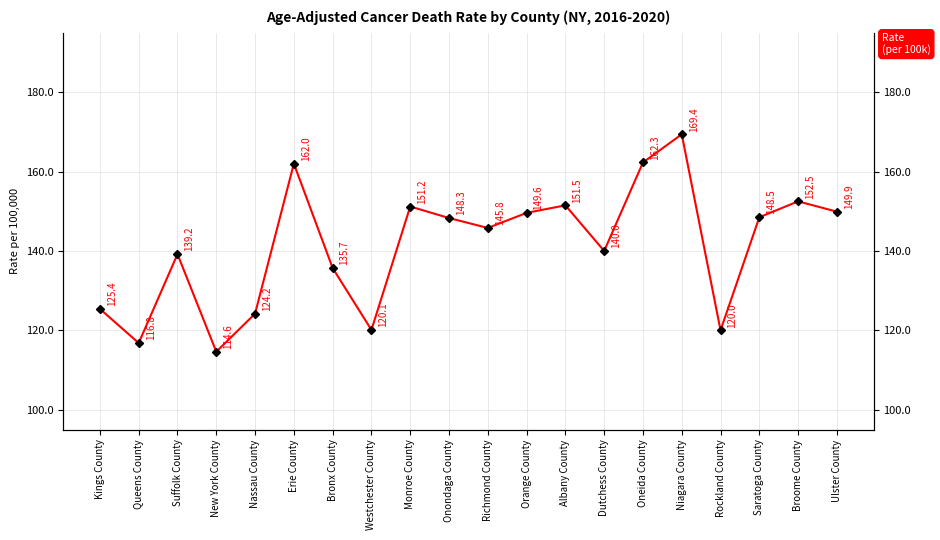

Reading left to right, what are all the values shown in this chart?

Kings County=125.4	Queens County=116.8	Suffolk County=139.2	New York County=114.6	Nassau County=124.2	Erie County=162.0	Bronx County=135.7	Westchester County=120.1	Monroe County=151.2	Onondaga County=148.3	Richmond County=145.8	Orange County=149.6	Albany County=151.5	Dutchess County=140.0	Oneida County=162.3	Niagara County=169.4	Rockland County=120.0	Saratoga County=148.5	Broome County=152.5	Ulster County=149.9